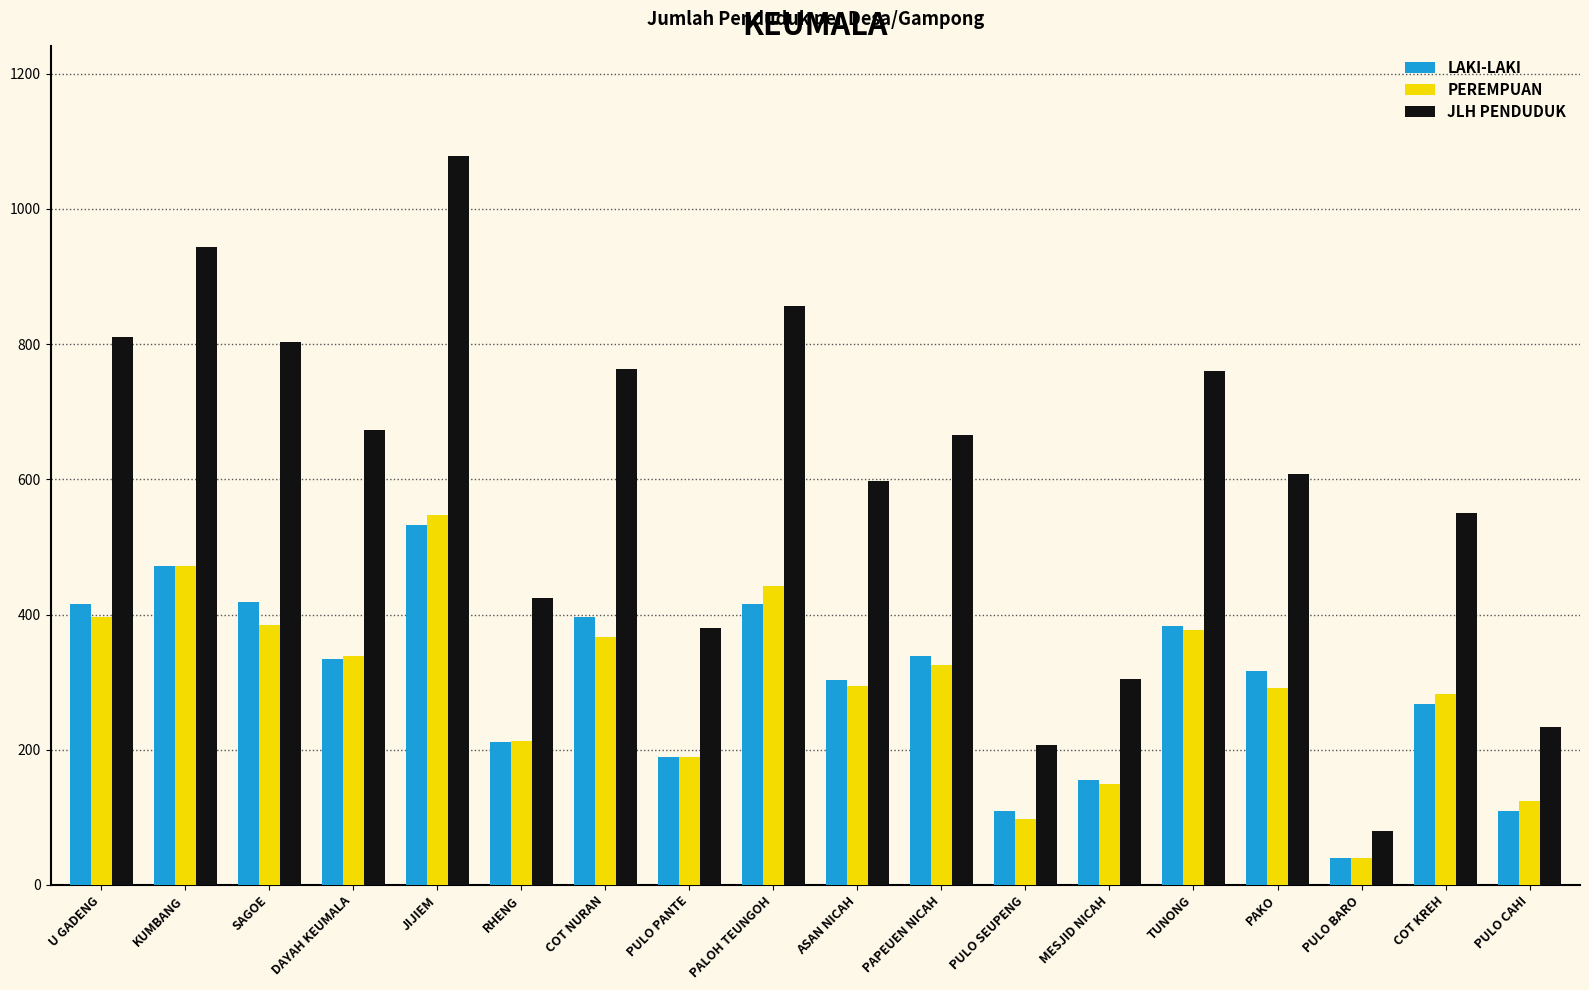

What is the lowest value of the LAKI-LAKI series?

40